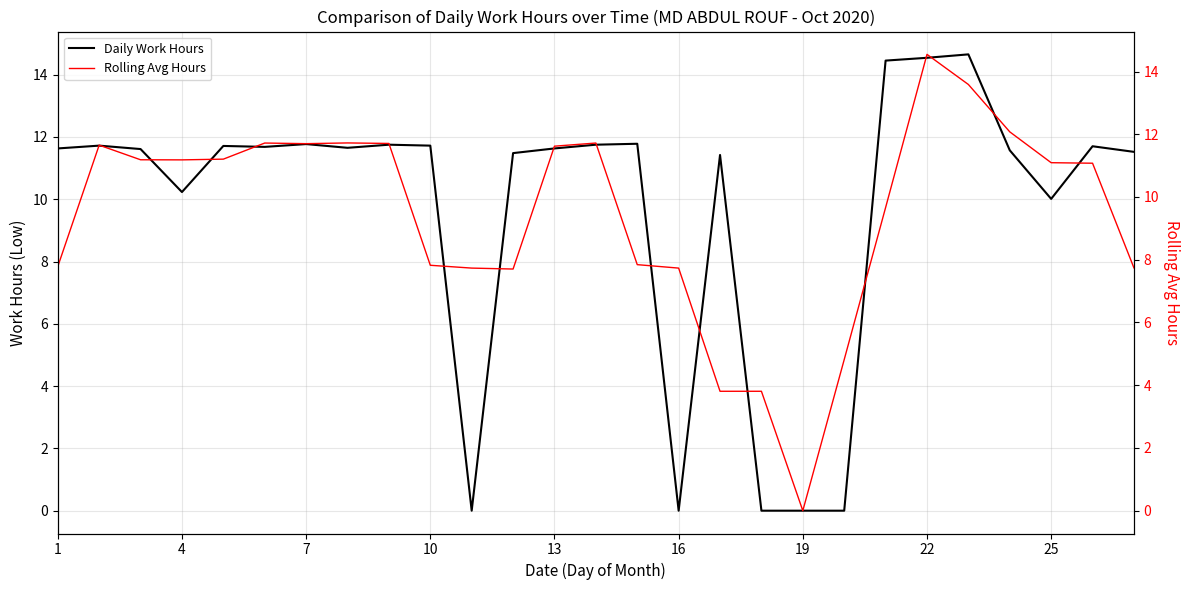

True or false: Daily Work Hours has a value of 2.1 at 4.

False